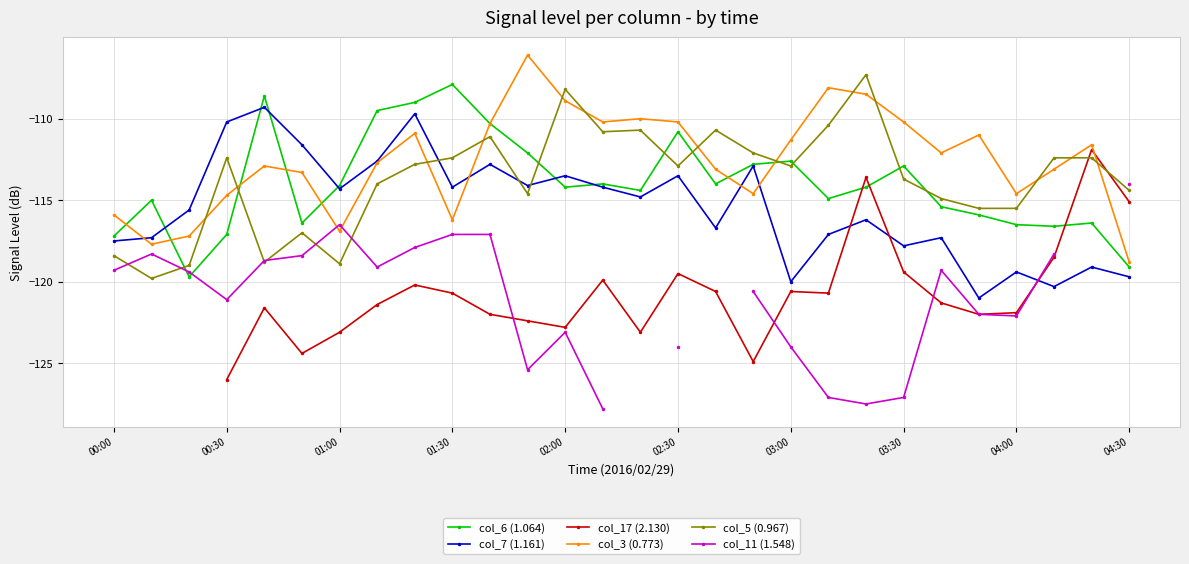

True or false: col_3 (0.773) has more than 2 interior local peaks.

True